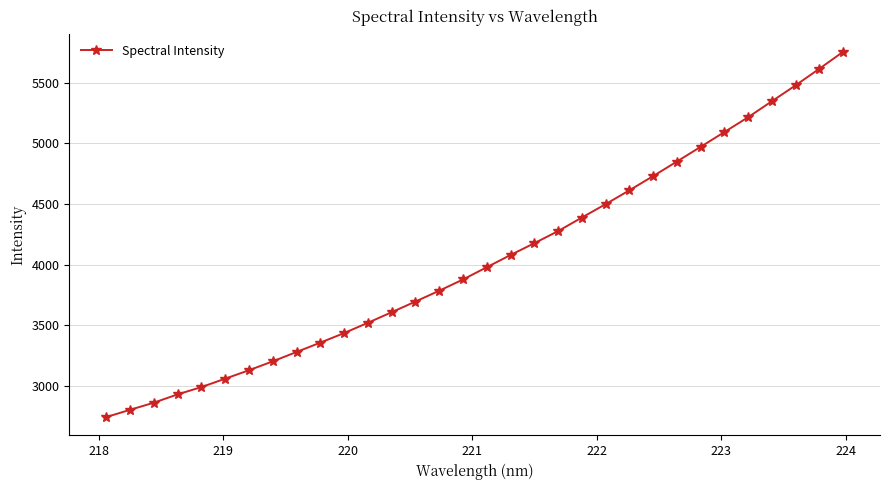

What is the average value?

4041.9